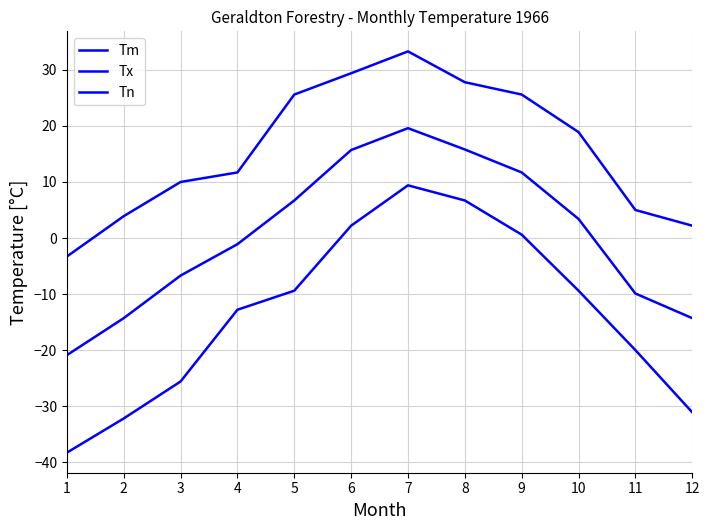

Does the chart have visible grid lines?

Yes